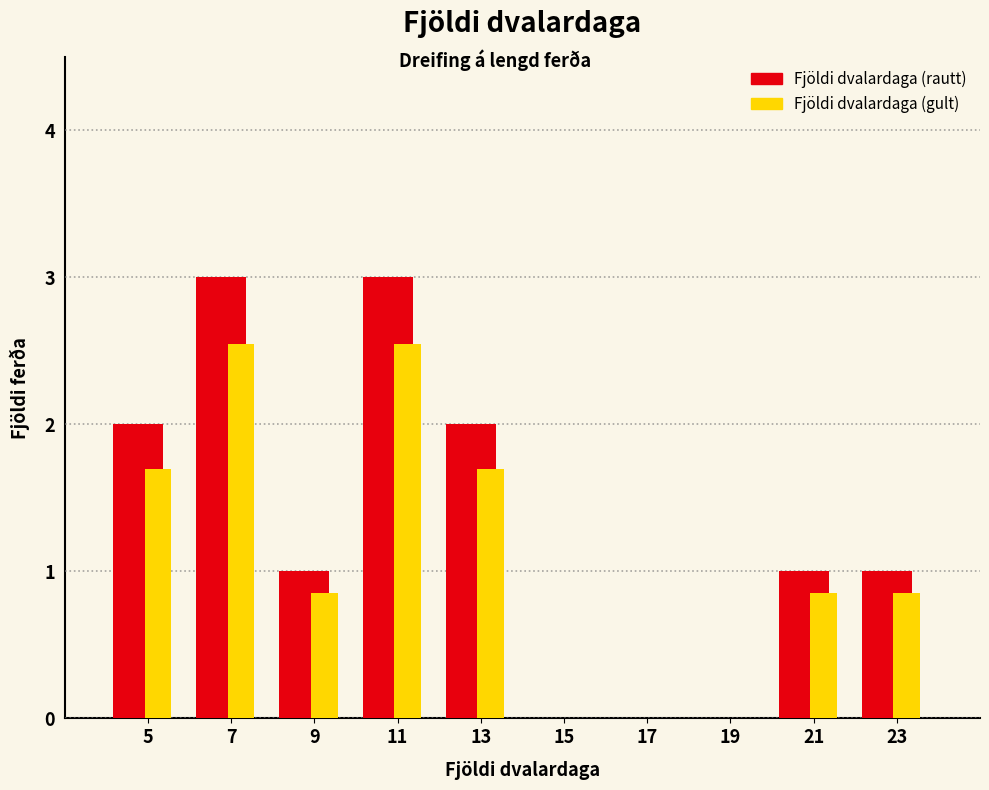

Reading left to right, transcribe this chart: for each range on the x-axis, give the height of each series' bar. The values are not printed on the chart, so give them approximately, as read against the axis.

4 to 6: Fjöldi dvalardaga (rautt)=2.0	Fjöldi dvalardaga (gult)=1.7
6 to 8: Fjöldi dvalardaga (rautt)=3.0	Fjöldi dvalardaga (gult)=2.6
8 to 10: Fjöldi dvalardaga (rautt)=1.0	Fjöldi dvalardaga (gult)=0.9
10 to 12: Fjöldi dvalardaga (rautt)=3.0	Fjöldi dvalardaga (gult)=2.6
12 to 14: Fjöldi dvalardaga (rautt)=2.0	Fjöldi dvalardaga (gult)=1.7
14 to 16: Fjöldi dvalardaga (rautt)=0	Fjöldi dvalardaga (gult)=0
16 to 18: Fjöldi dvalardaga (rautt)=0	Fjöldi dvalardaga (gult)=0
18 to 20: Fjöldi dvalardaga (rautt)=0	Fjöldi dvalardaga (gult)=0
20 to 22: Fjöldi dvalardaga (rautt)=1.0	Fjöldi dvalardaga (gult)=0.9
22 to 24: Fjöldi dvalardaga (rautt)=1.0	Fjöldi dvalardaga (gult)=0.9